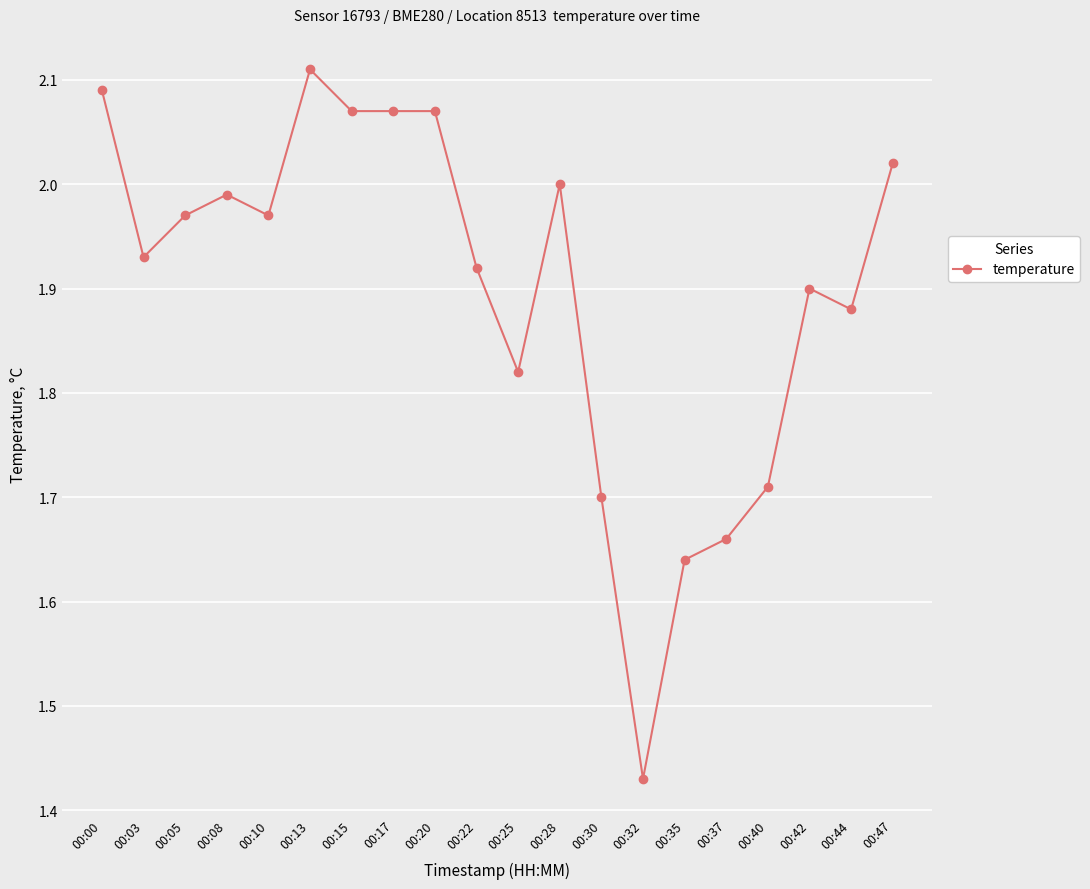

Which category has the lowest value across all series?

00:32